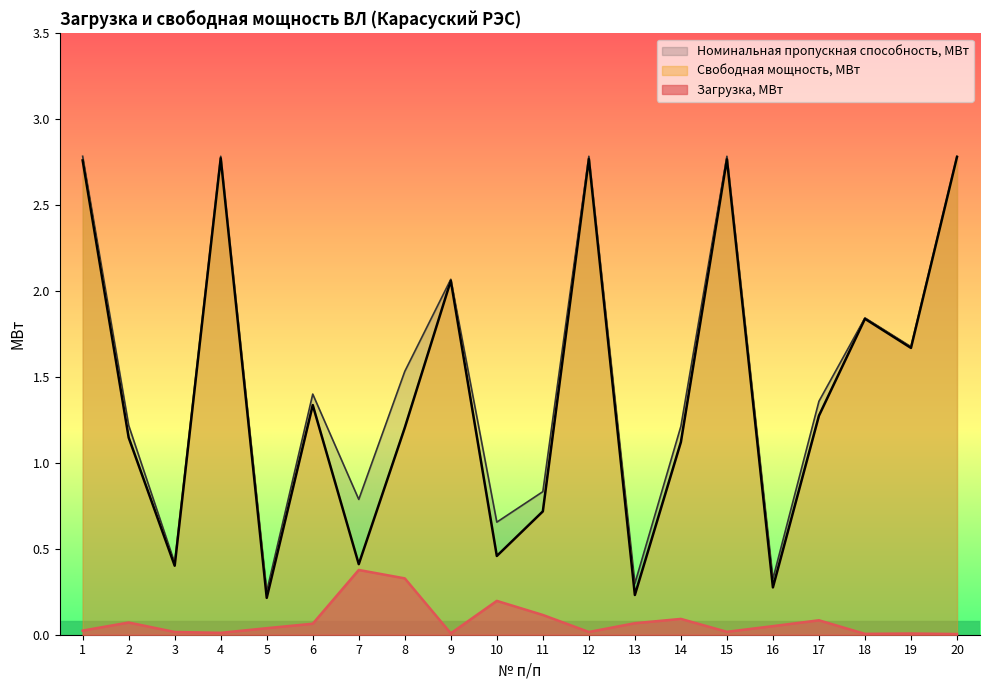

What is the average value of the Свободная мощность, МВт series?

1.4